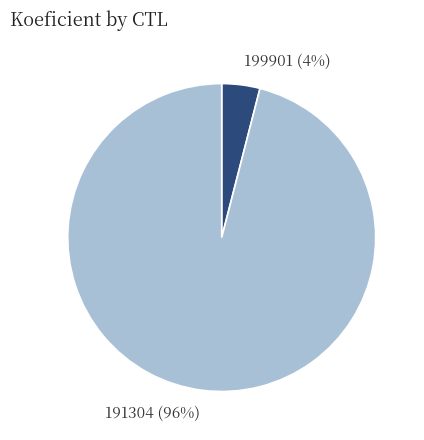

Does 191304 account for over 50% of the chart?

Yes